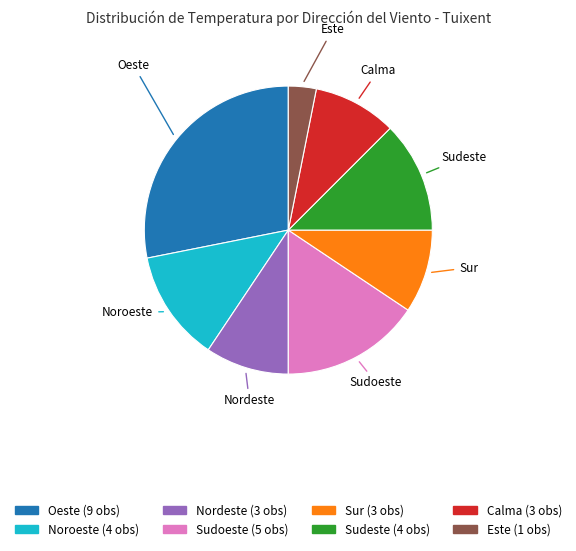

Which slice is the largest?

Oeste